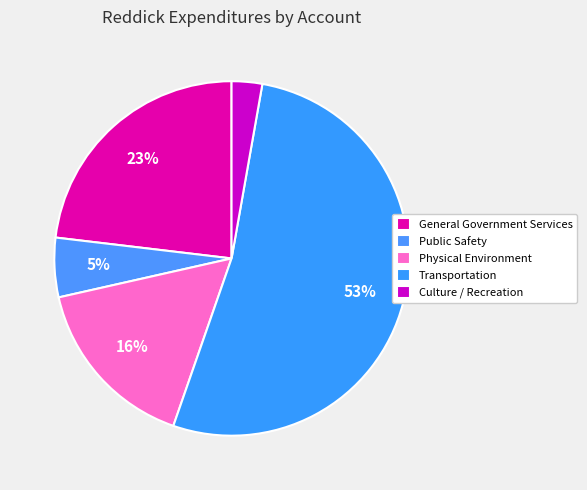

Count the number of slices in the pie.

5